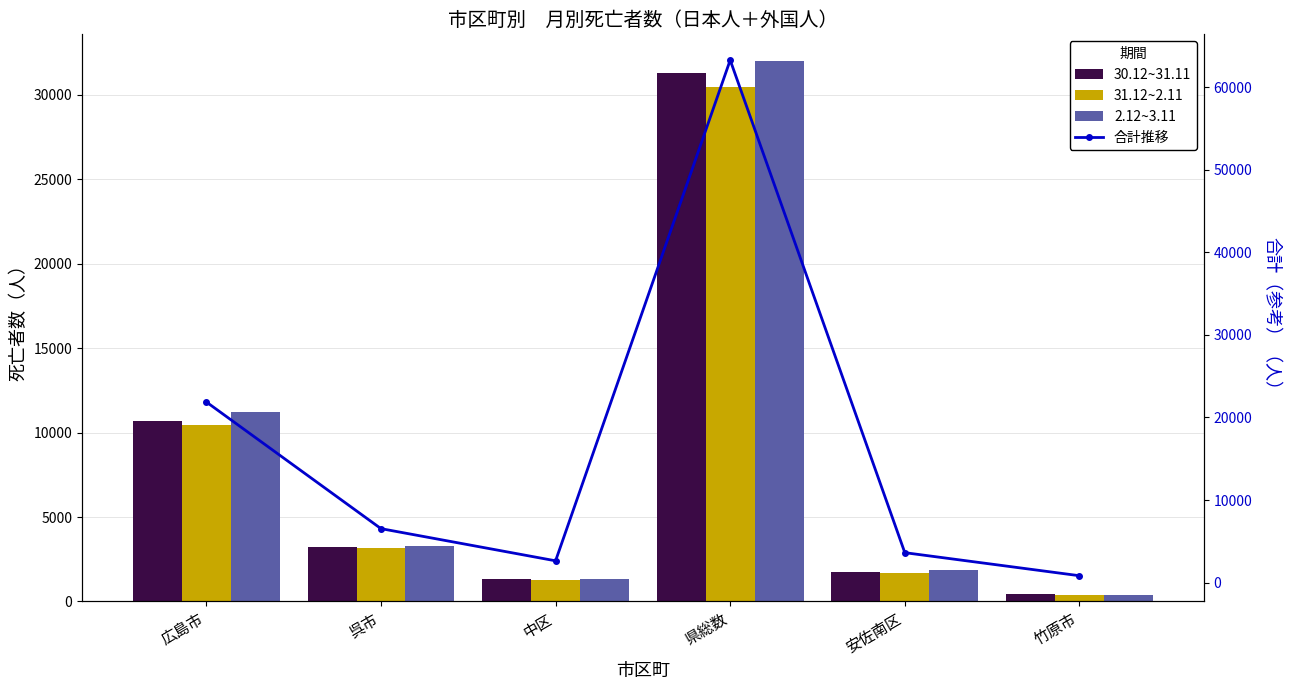

Which series has the widest spread of values?

合計推移